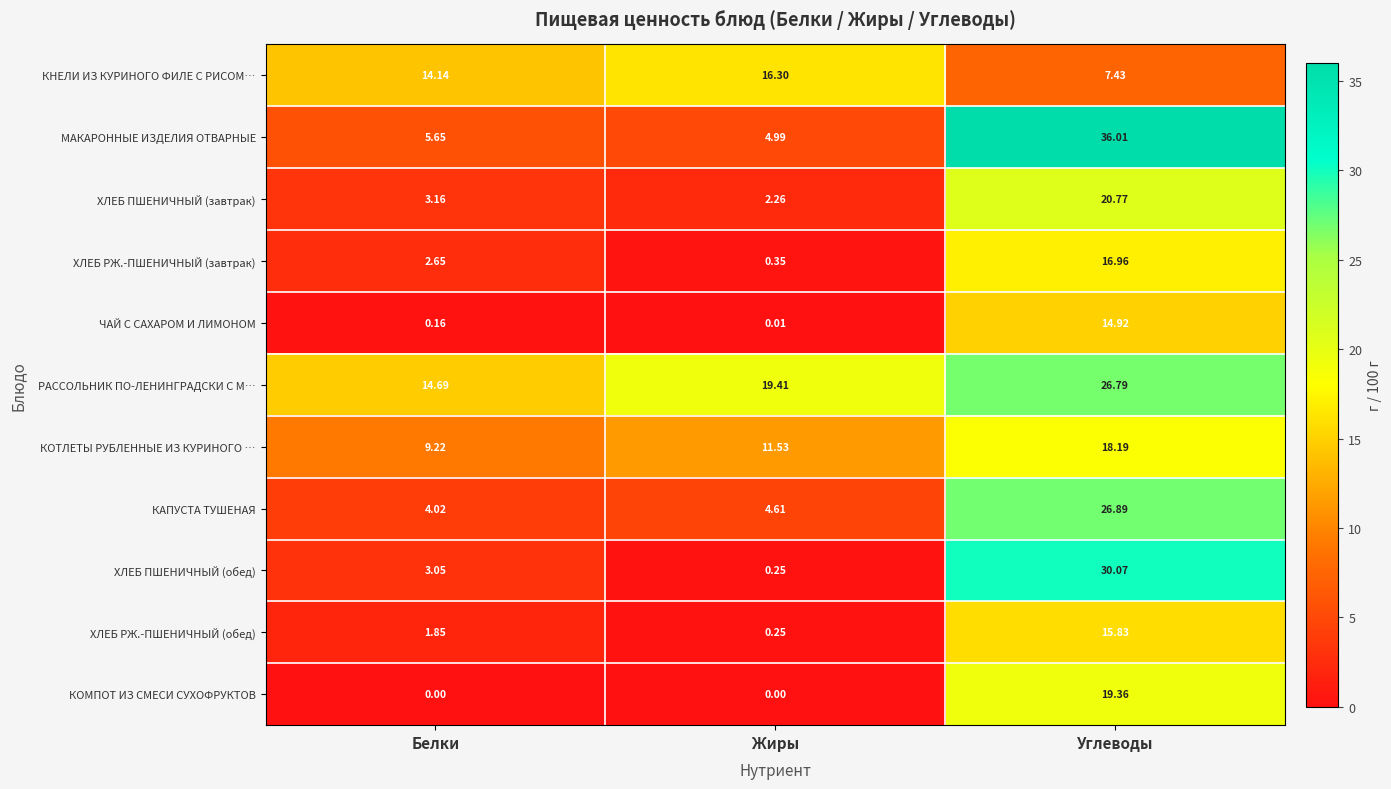

Rank the series at Углеводы from highest to lowest value.

МАКАРОННЫЕ ИЗДЕЛИЯ ОТВАРНЫЕ, ХЛЕБ ПШЕНИЧНЫЙ (обед), КАПУСТА ТУШЕНАЯ, РАССОЛЬНИК ПО-ЛЕНИНГРАДСКИ С М…, ХЛЕБ ПШЕНИЧНЫЙ (завтрак), КОМПОТ ИЗ СМЕСИ СУХОФРУКТОВ, КОТЛЕТЫ РУБЛЕННЫЕ ИЗ КУРИНОГО …, ХЛЕБ РЖ.-ПШЕНИЧНЫЙ (завтрак), ХЛЕБ РЖ.-ПШЕНИЧНЫЙ (обед), ЧАЙ С САХАРОМ И ЛИМОНОМ, КНЕЛИ ИЗ КУРИНОГО ФИЛЕ С РИСОМ…